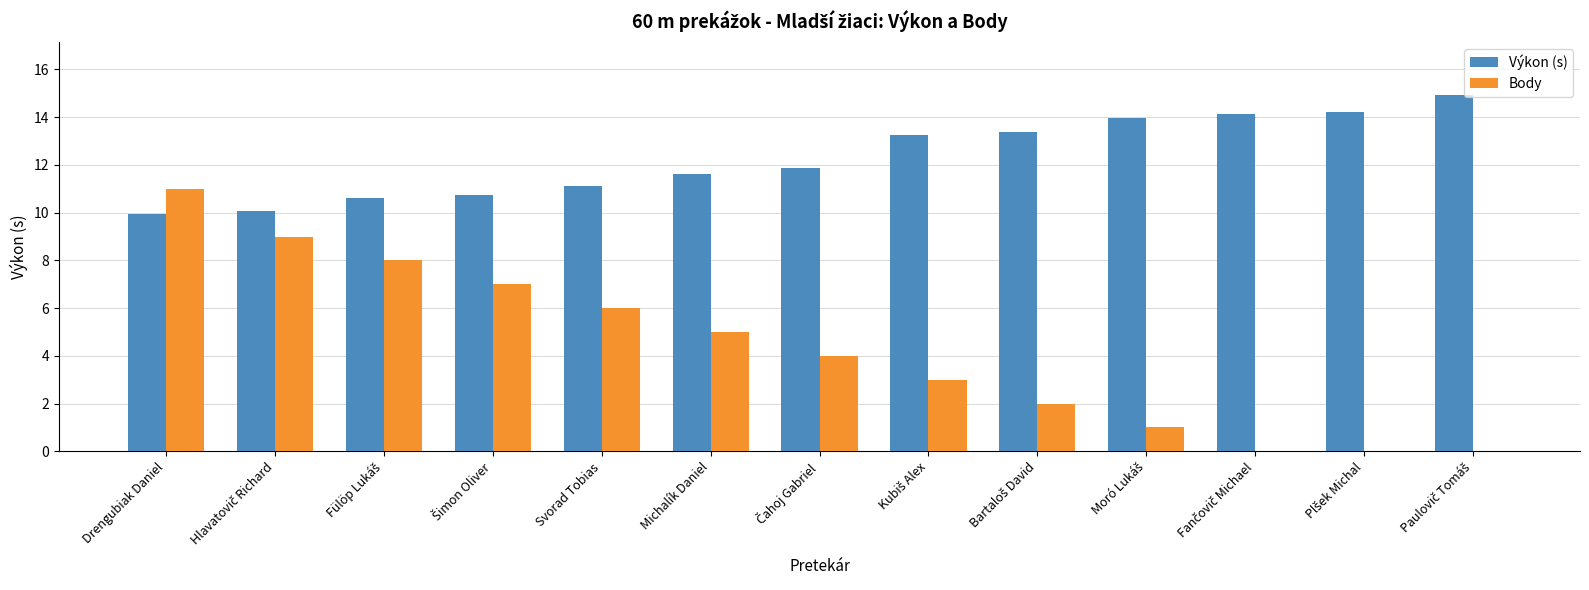

At which category is the sum across all series the highest?

Drengubiak Daniel